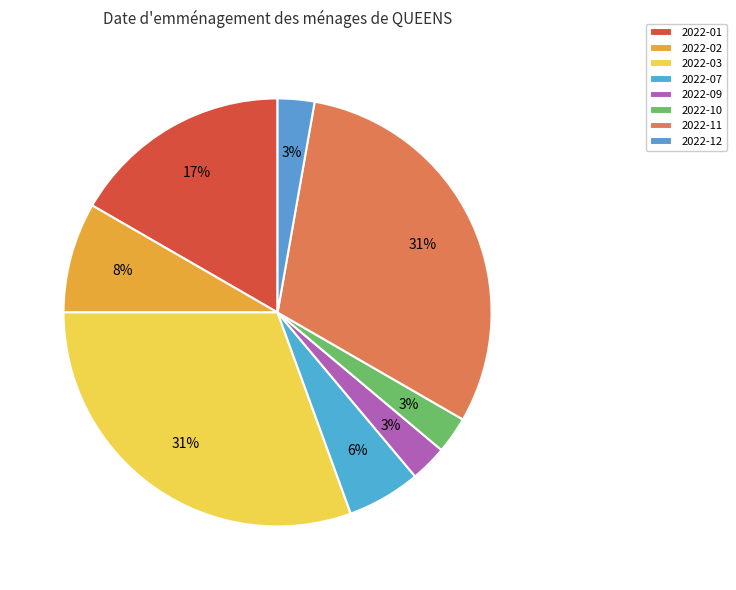

Count the number of slices in the pie.

8